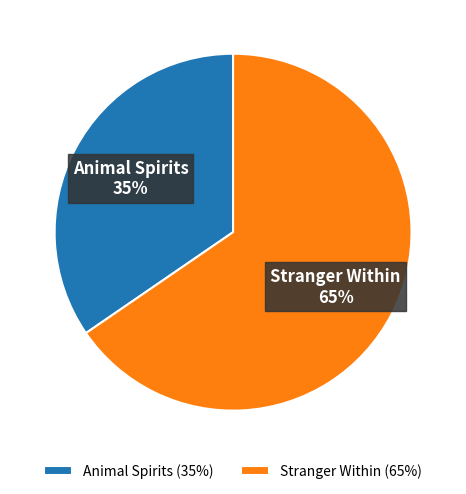

To the nearest percent, what is the combined percentage of Stranger Within and Animal Spirits?

100%